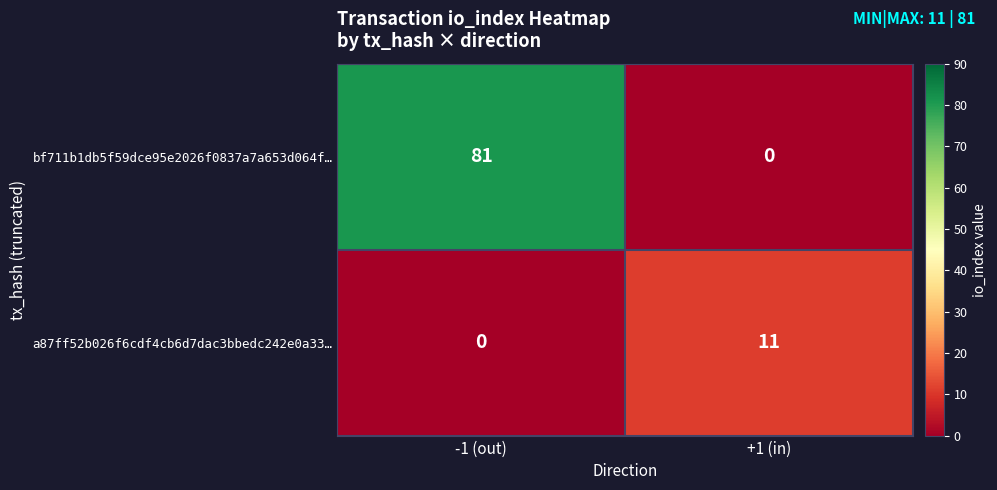

What is the difference between the highest and lowest values at +1 (in)?

11